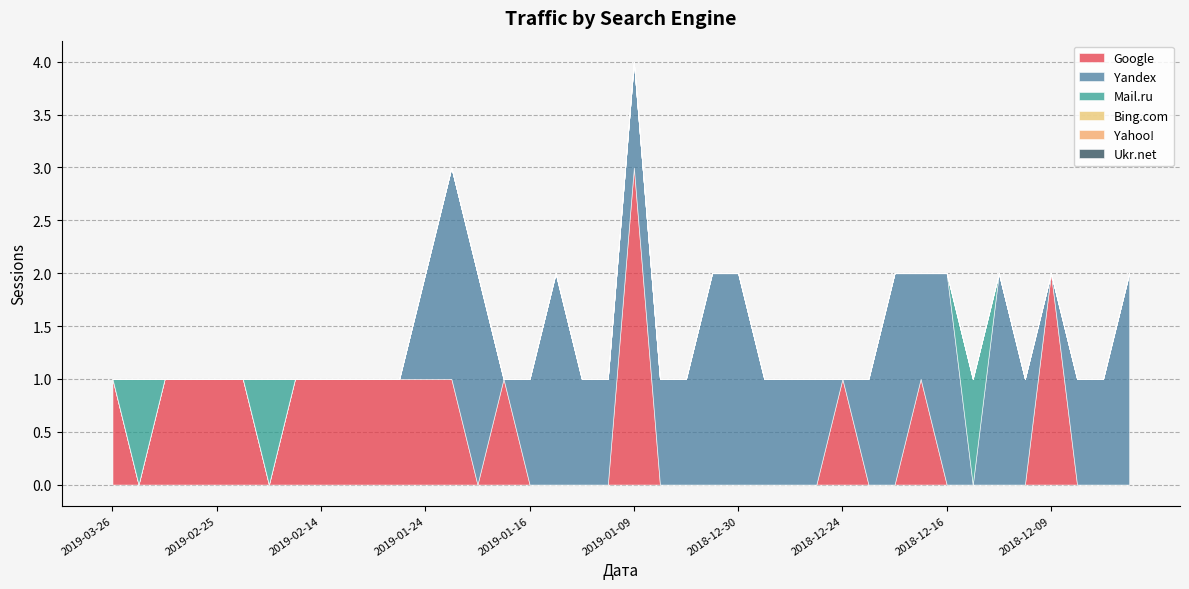

Between 2018-12-09 and 2019-01-08, which is larger?

2018-12-09